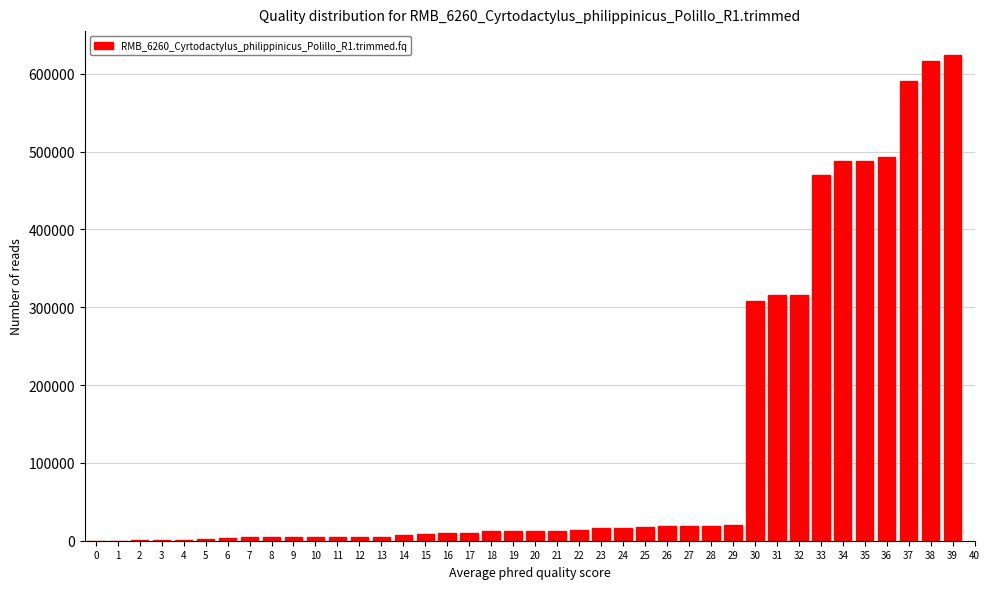

The value at 34 is 488194. True or false?

True